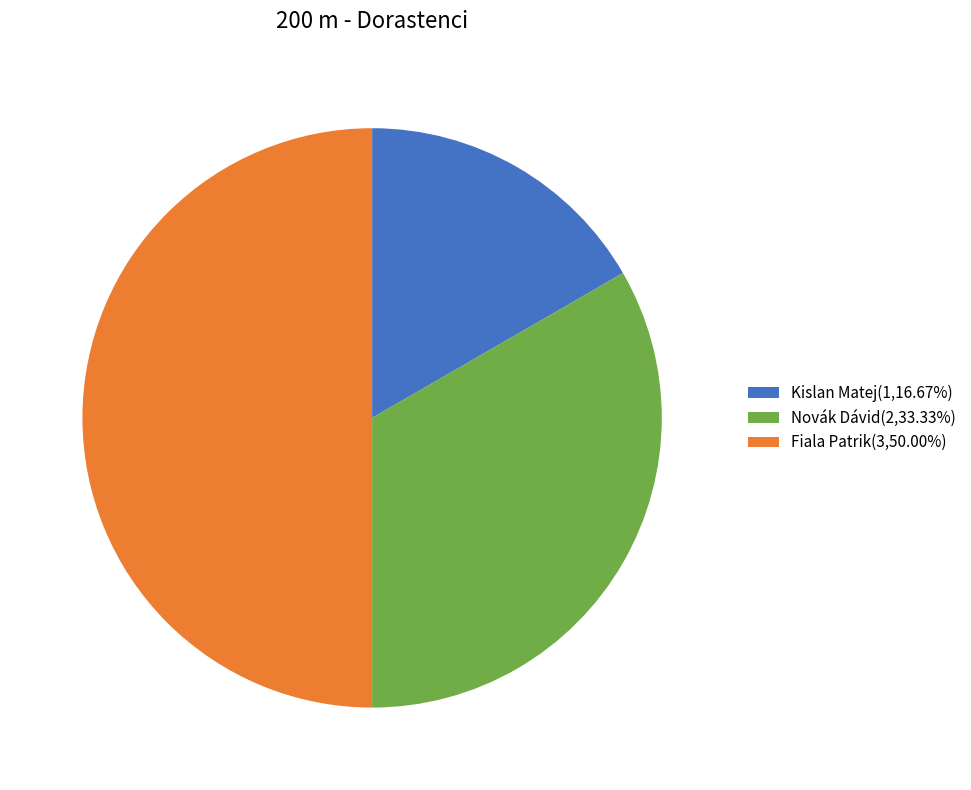

Rank the categories by value from lowest to highest.

Kislan Matej, Novák Dávid, Fiala Patrik